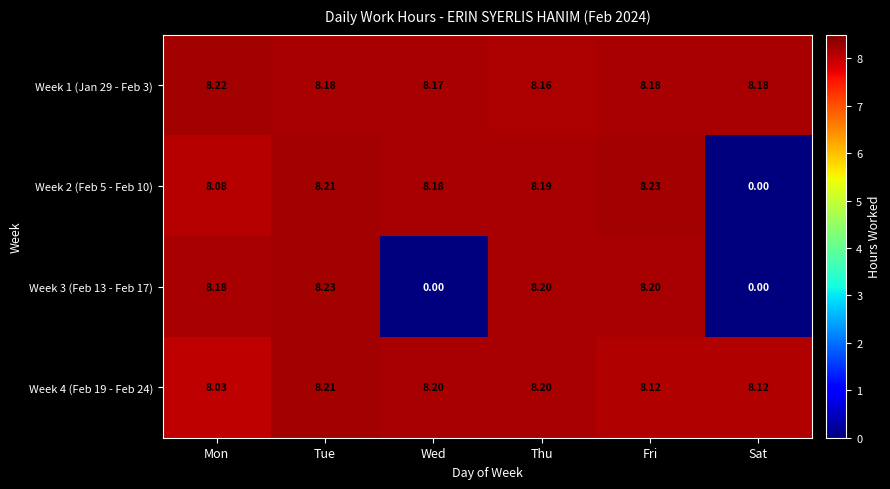

At which label does Week 1 (Jan 29 - Feb 3) reach its peak?

Mon